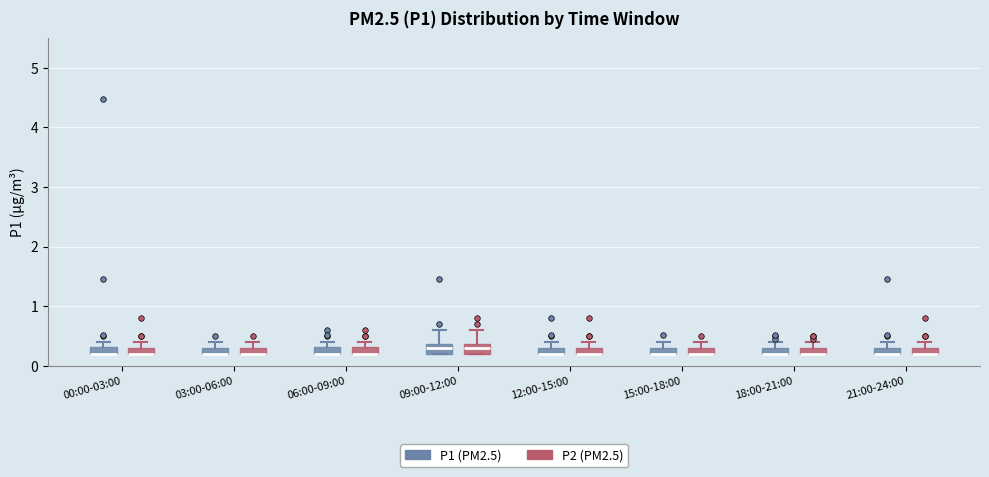

Where is the lower edge of the box for 15:00-18:00 (P1 (PM2.5)) on the y-axis? The values are not printed on the chart, so give them approximately, as read against the axis.

0.2